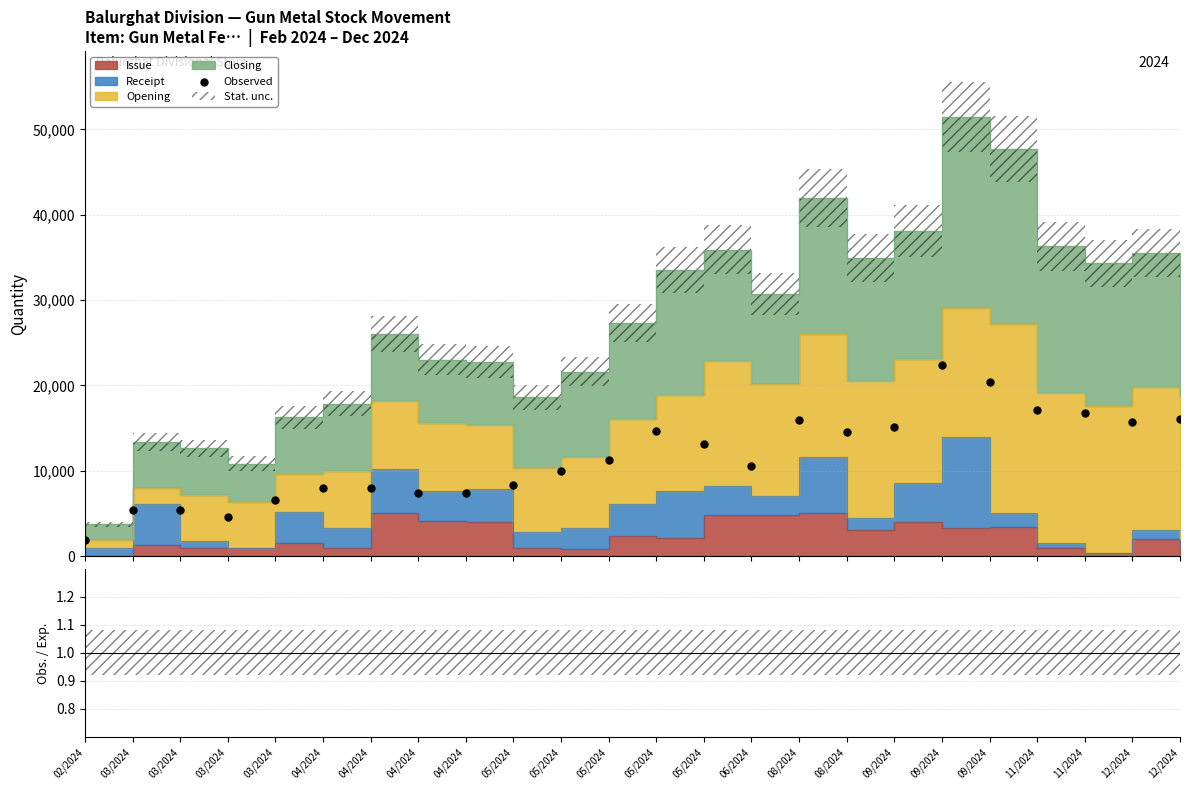

Which has a higher value, 04/2024 or 05/2024?

05/2024